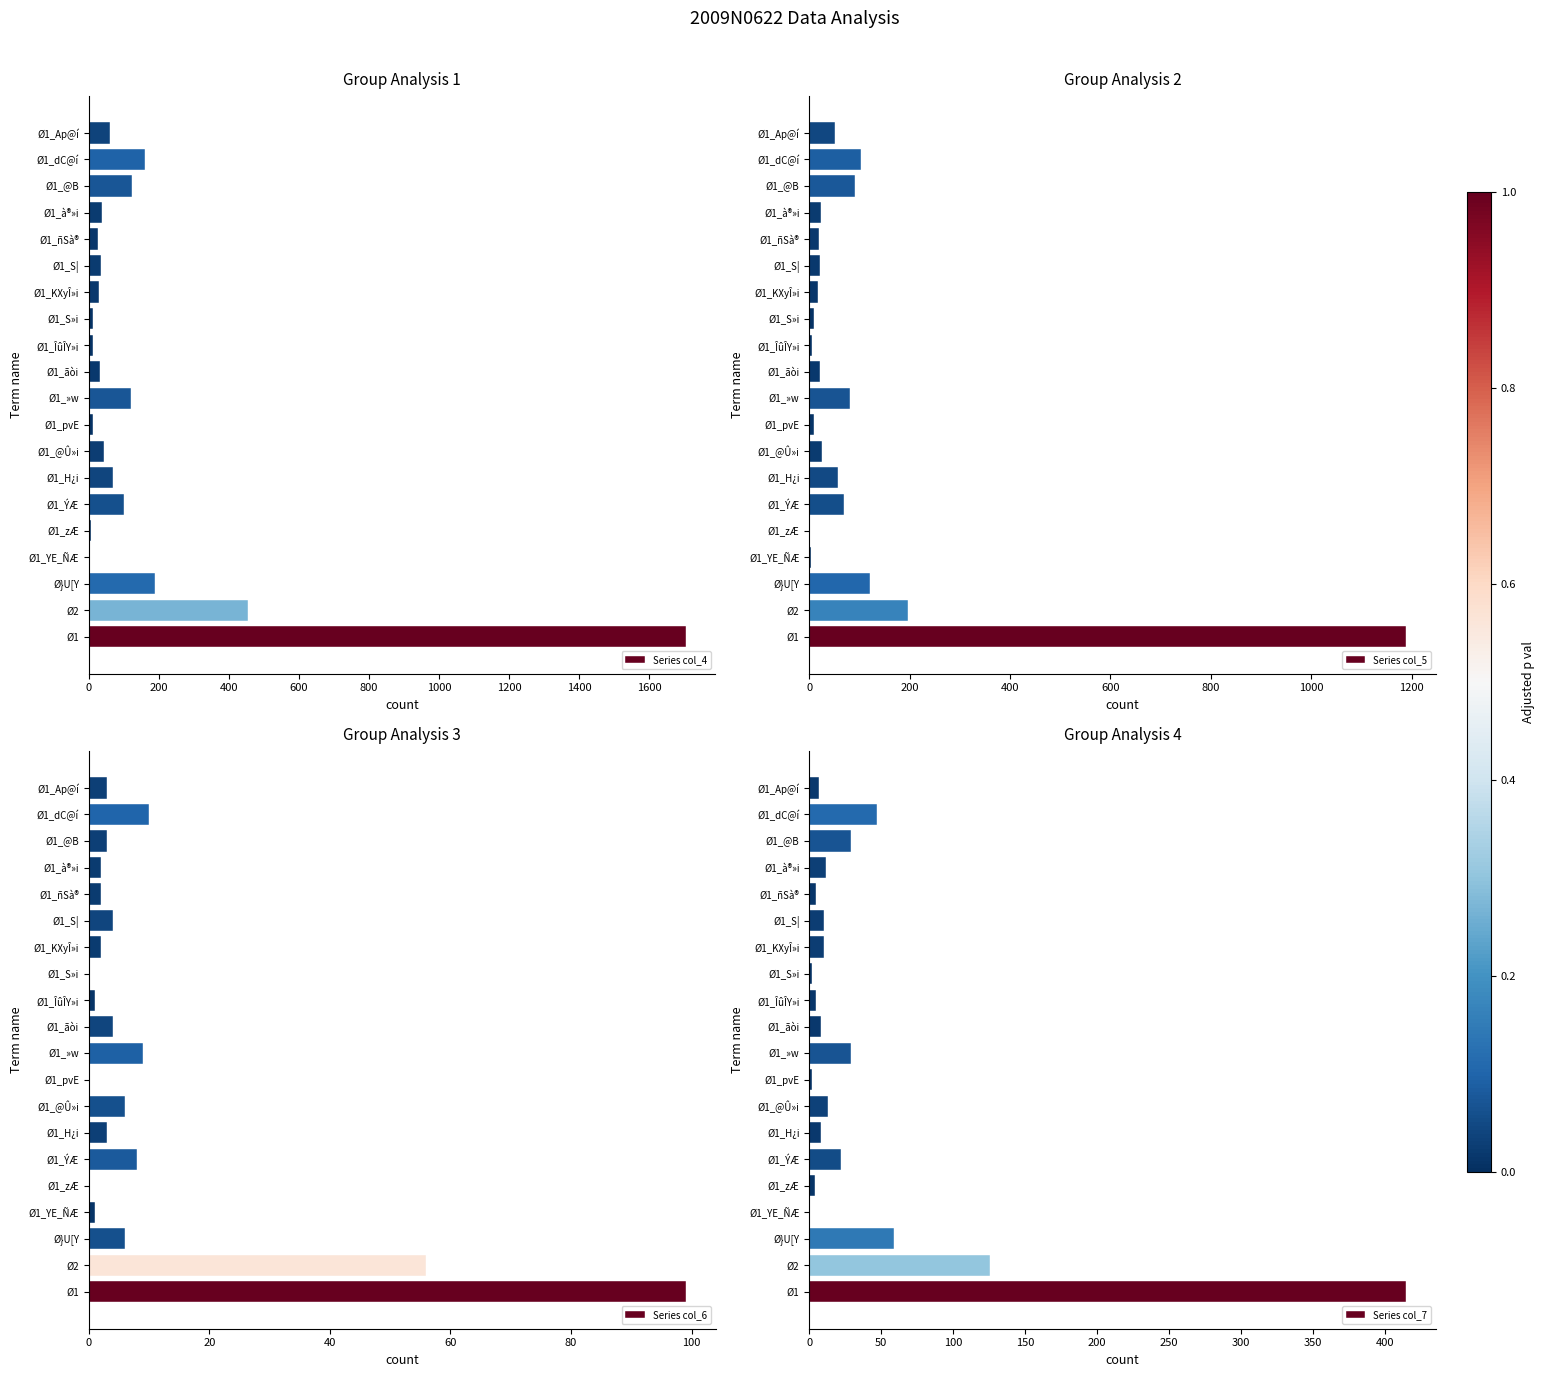

Between Ø1_ñSà® and Ø1_@B, which is larger?

Ø1_@B